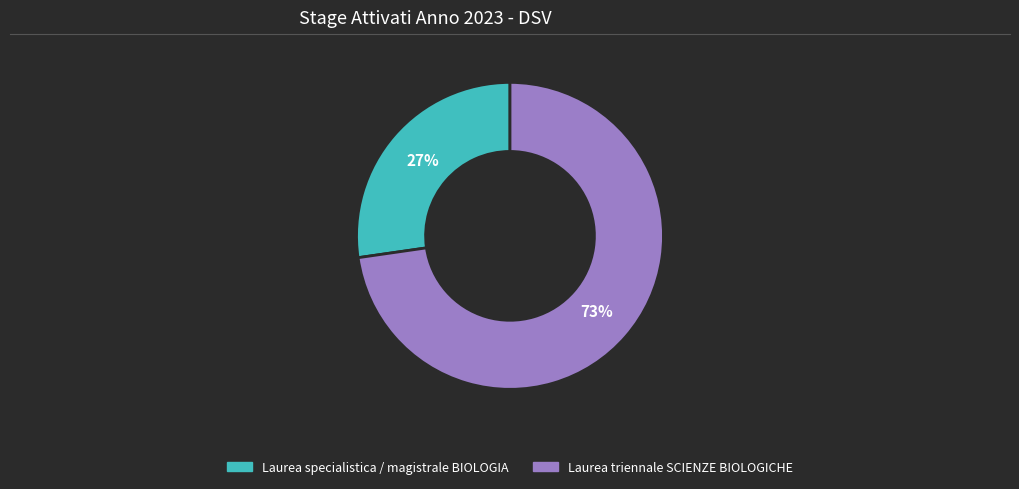

What is the smallest slice in the pie chart?

Laurea specialistica / magistrale BIOLOGIA